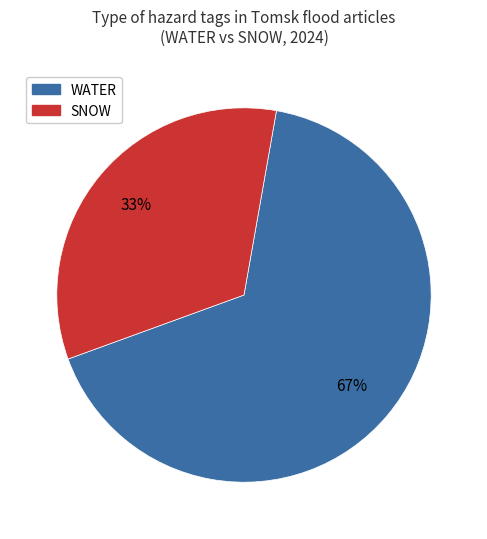

To the nearest percent, what is the average slice percentage?

50%